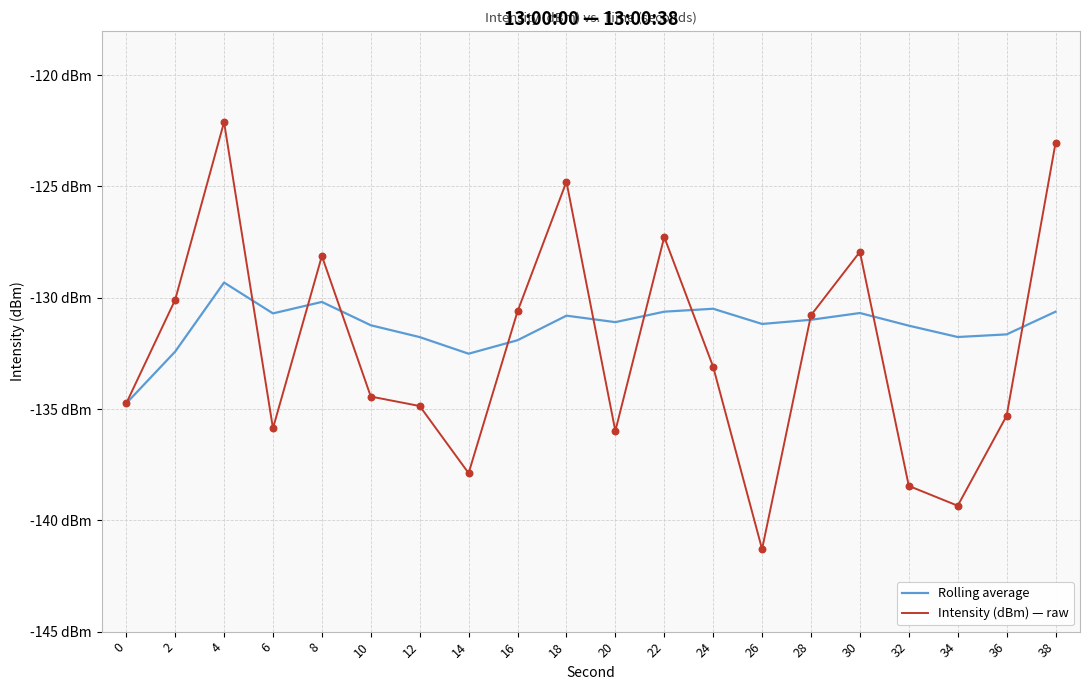

Is the value of Intensity (dBm) — raw at 30 greater than the value of Rolling average at 2?

Yes